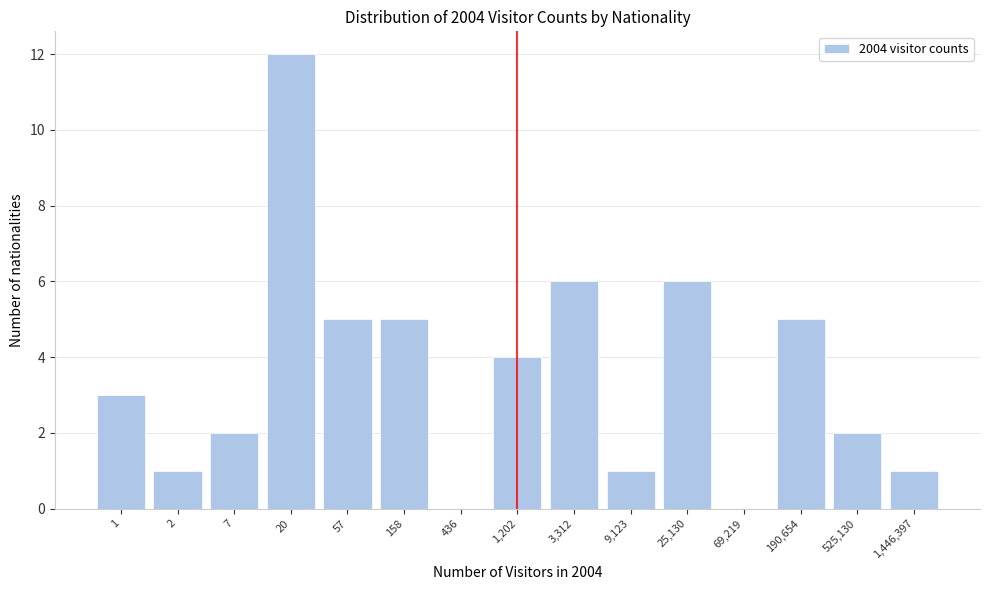

Reading left to right, what are all the values shown in this chart?

1=3	2=1	7=2	20=12	57=5	158=5	436=0	1,202=4	3,312=6	9,123=1	25,130=6	69,219=0	190,654=5	525,130=2	1,446,397=1